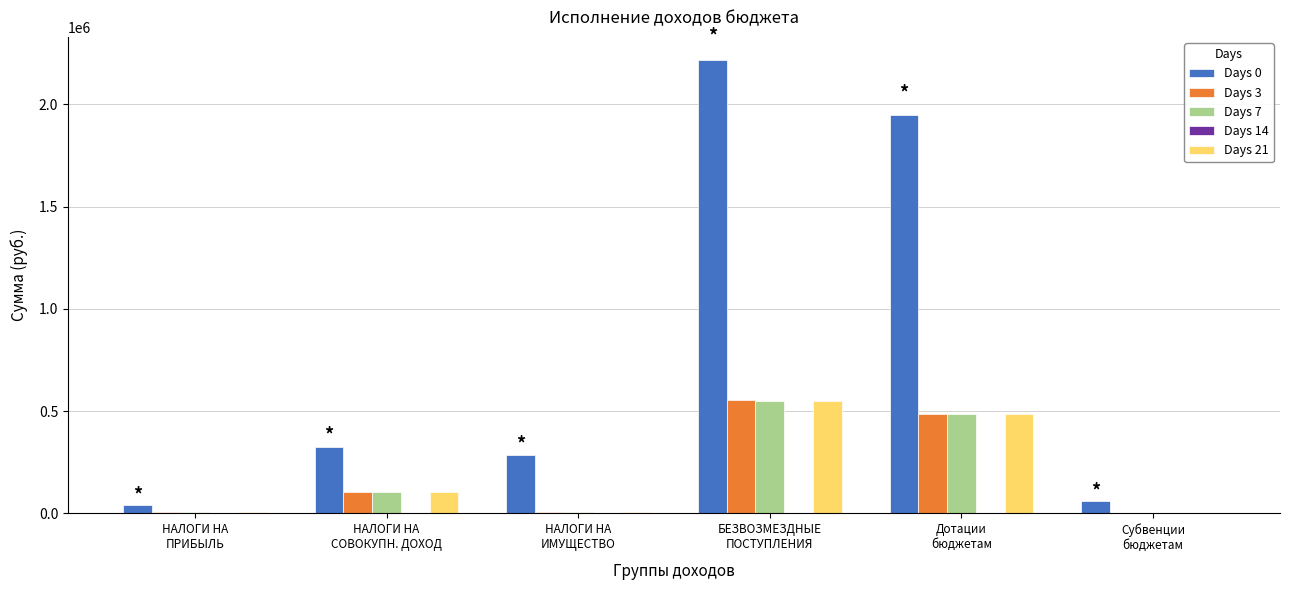

Which series has the largest total across all categories?

Days 0